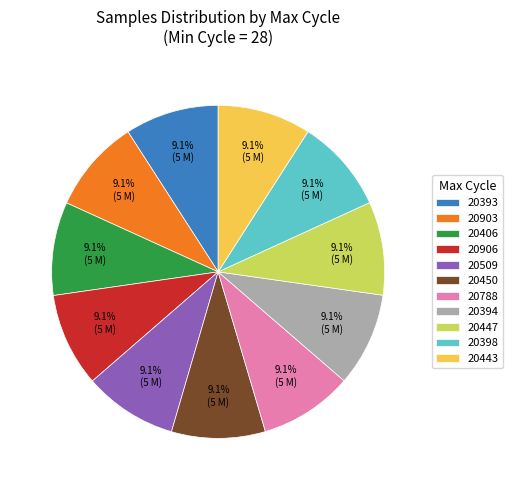

Is 20443 the majority of the pie?

No